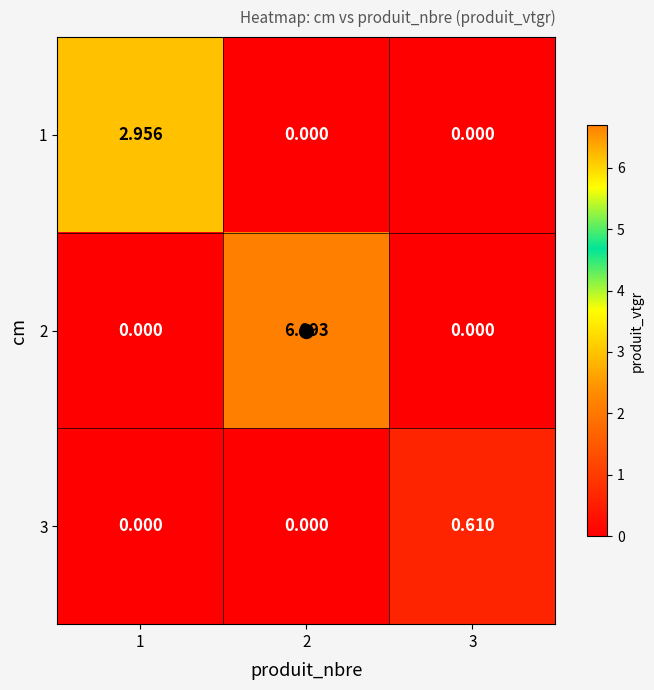

Is the value of 2 at 1 greater than the value of 1 at 1?

No